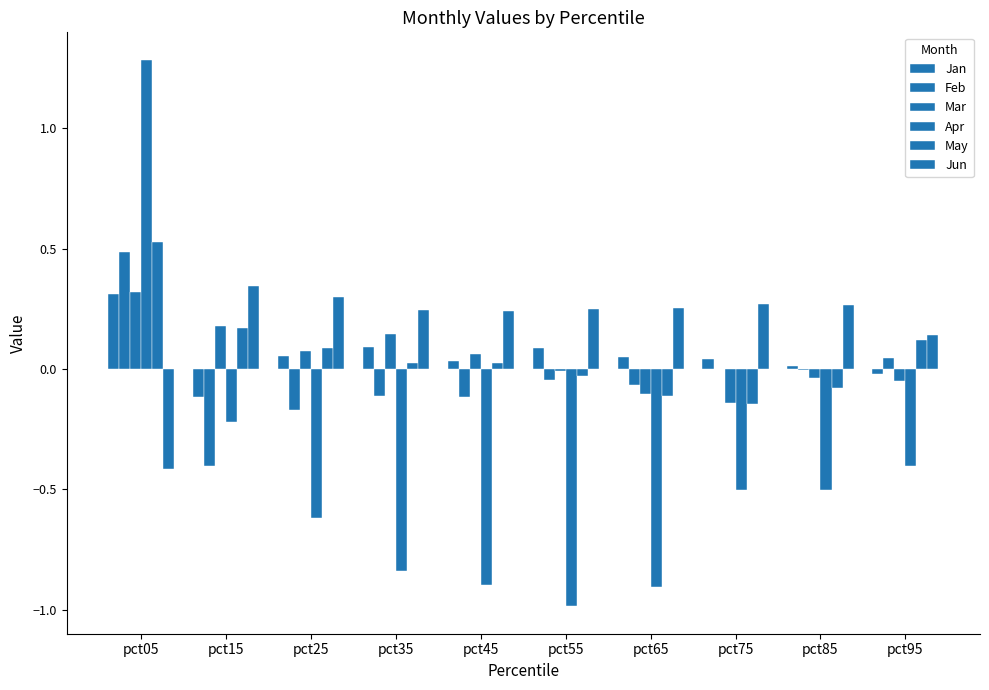

Which series has the widest spread of values?

Apr